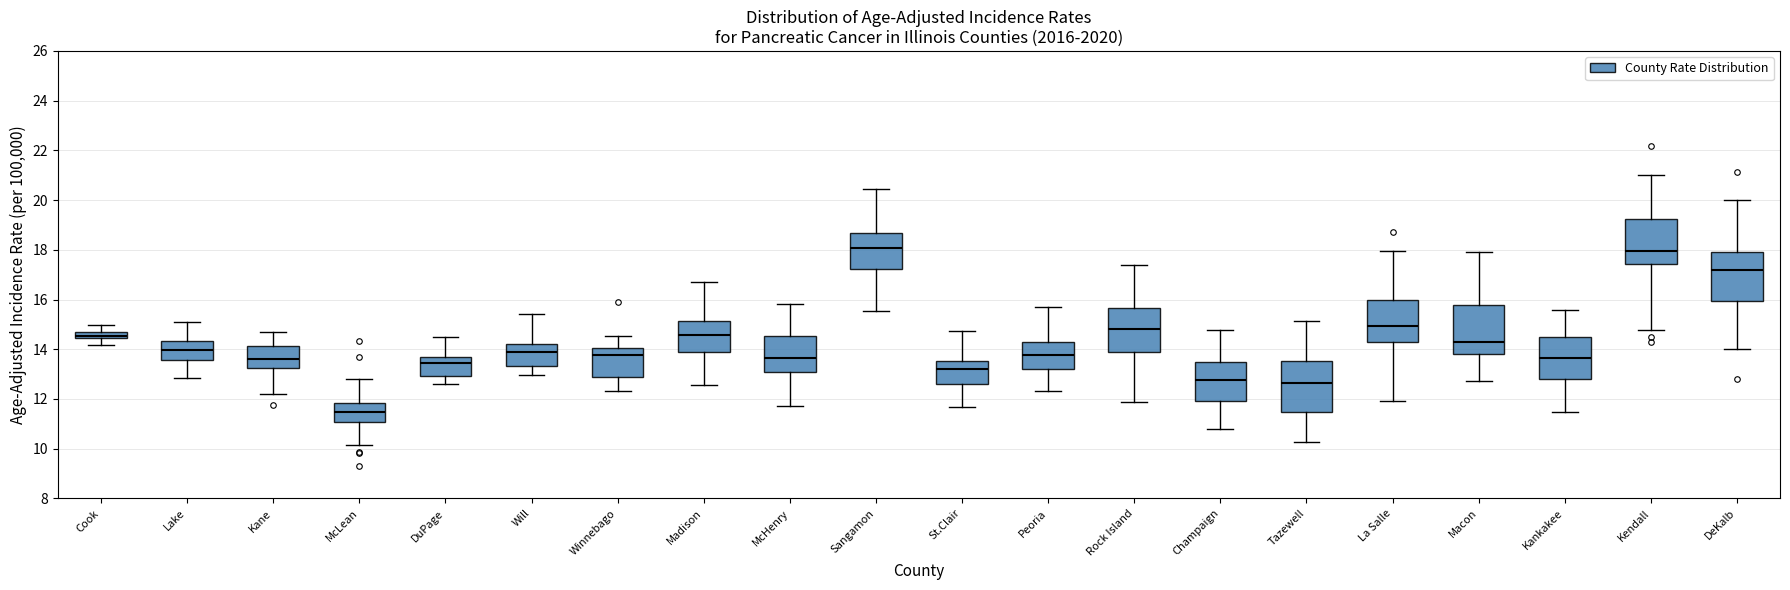

Which box has the lowest median line?

McLean